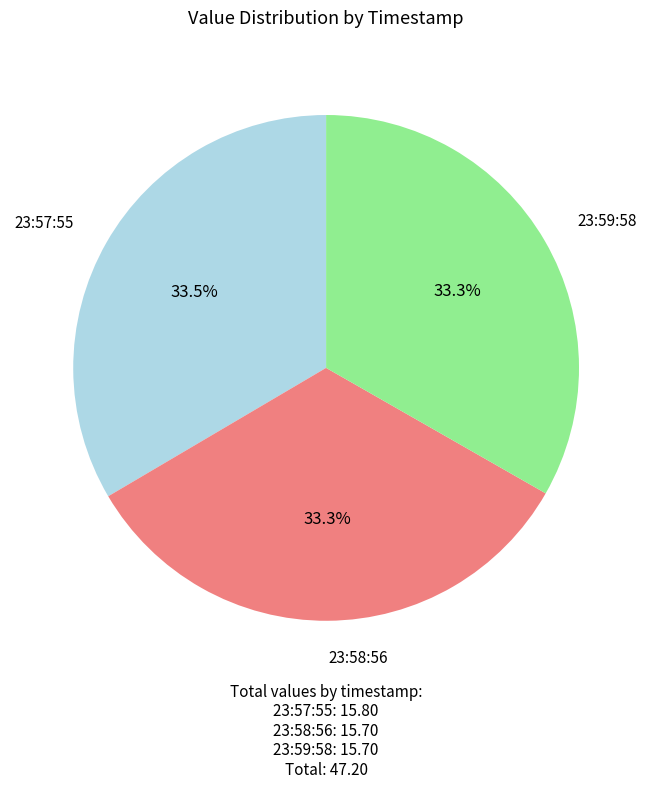

Is there any slice that represents more than half of the pie?

No